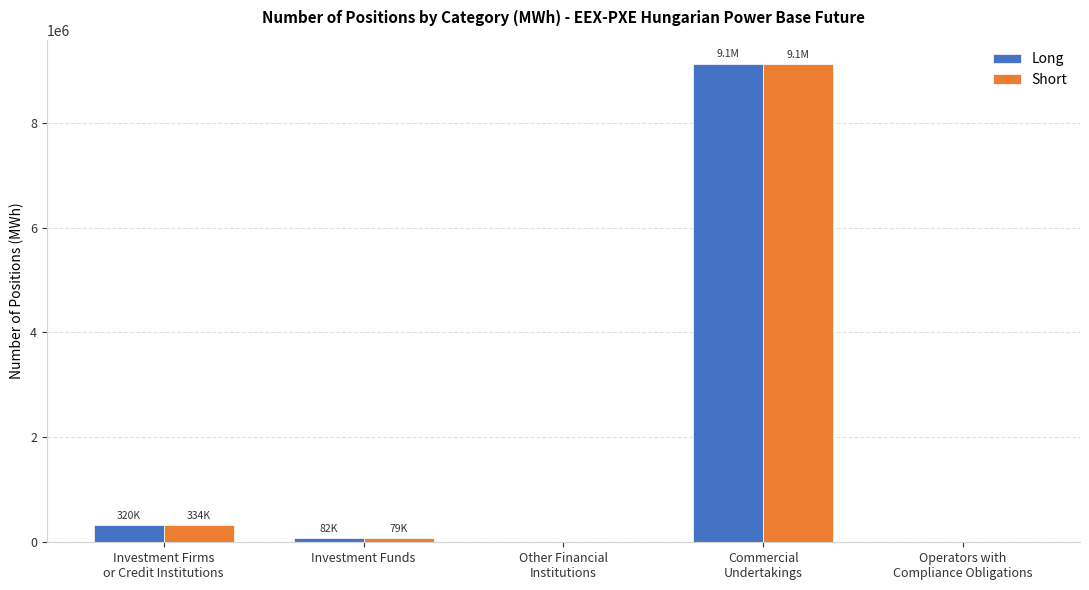

What is the spread (max minus min) of values at Investment Firms
or Credit Institutions?

13445